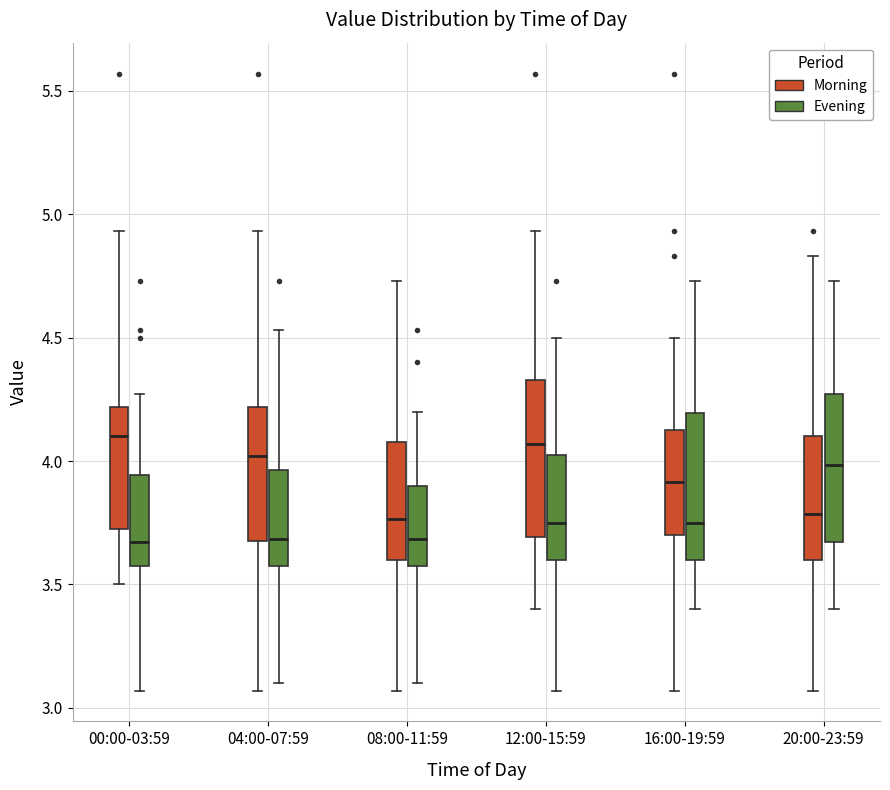

Reading left to right, read every box against the y-axis: the position of its median line, the range the box covers, and the ends of its whiskers. The values are not printed on the chart, so give them approximately, as read against the axis.

00:00-03:59 (Morning): median 4.10, box 3.70 to 4.20, whiskers 3.50 to 4.95
00:00-03:59 (Evening): median 3.65, box 3.60 to 3.95, whiskers 3.05 to 4.25
04:00-07:59 (Morning): median 4.00, box 3.70 to 4.20, whiskers 3.05 to 4.95
04:00-07:59 (Evening): median 3.70, box 3.60 to 3.95, whiskers 3.10 to 4.55
08:00-11:59 (Morning): median 3.75, box 3.60 to 4.10, whiskers 3.05 to 4.75
08:00-11:59 (Evening): median 3.70, box 3.60 to 3.90, whiskers 3.10 to 4.20
12:00-15:59 (Morning): median 4.05, box 3.70 to 4.35, whiskers 3.40 to 4.95
12:00-15:59 (Evening): median 3.75, box 3.60 to 4.05, whiskers 3.05 to 4.50
16:00-19:59 (Morning): median 3.90, box 3.70 to 4.15, whiskers 3.05 to 4.50
16:00-19:59 (Evening): median 3.75, box 3.60 to 4.20, whiskers 3.40 to 4.75
20:00-23:59 (Morning): median 3.80, box 3.60 to 4.10, whiskers 3.05 to 4.85
20:00-23:59 (Evening): median 4.00, box 3.65 to 4.25, whiskers 3.40 to 4.75